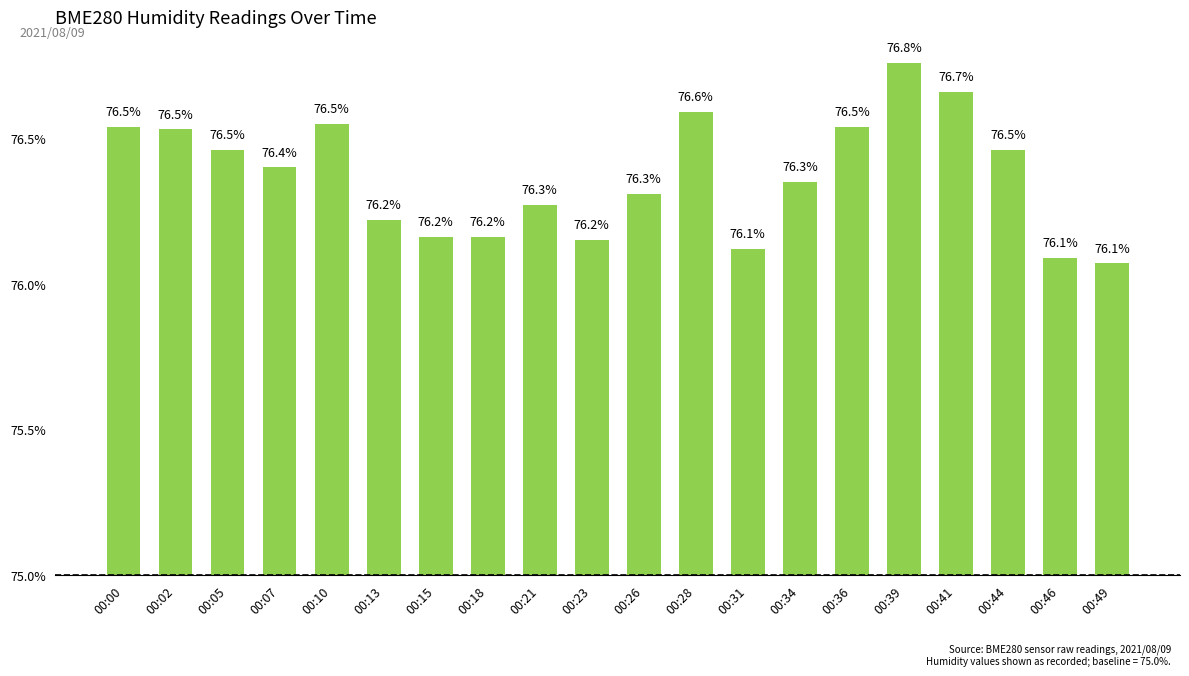

Rank the categories by value from highest to lowest.

00:39, 00:41, 00:28, 00:10, 00:00, 00:36, 00:02, 00:05, 00:44, 00:07, 00:34, 00:26, 00:21, 00:13, 00:15, 00:18, 00:23, 00:31, 00:46, 00:49